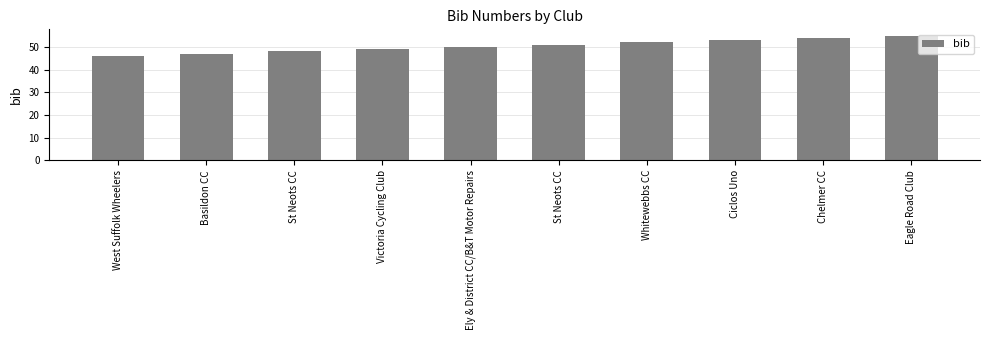

How many values are below 51?

5